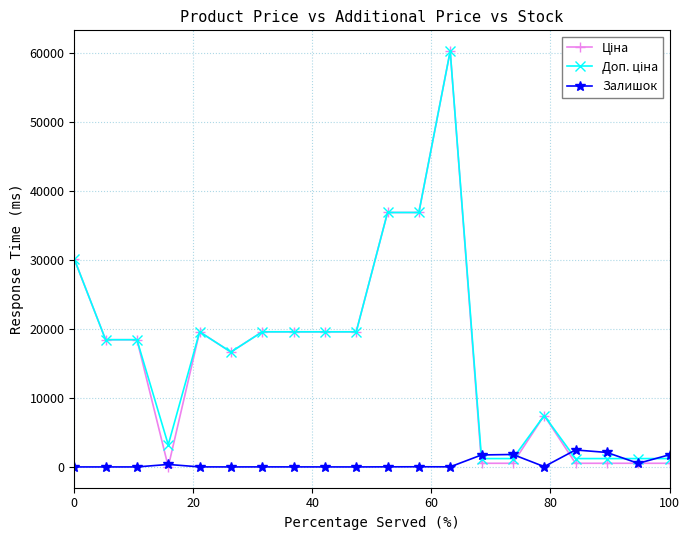

At how many categories does at least one series exceed 5336?

13